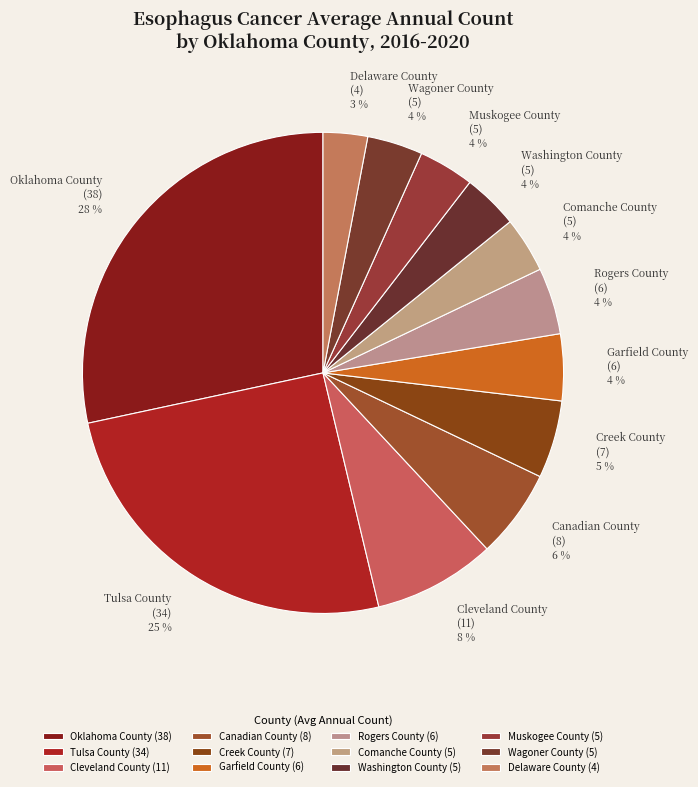

To the nearest percent, what is the difference between the largest and smallest slice percentages?

25%